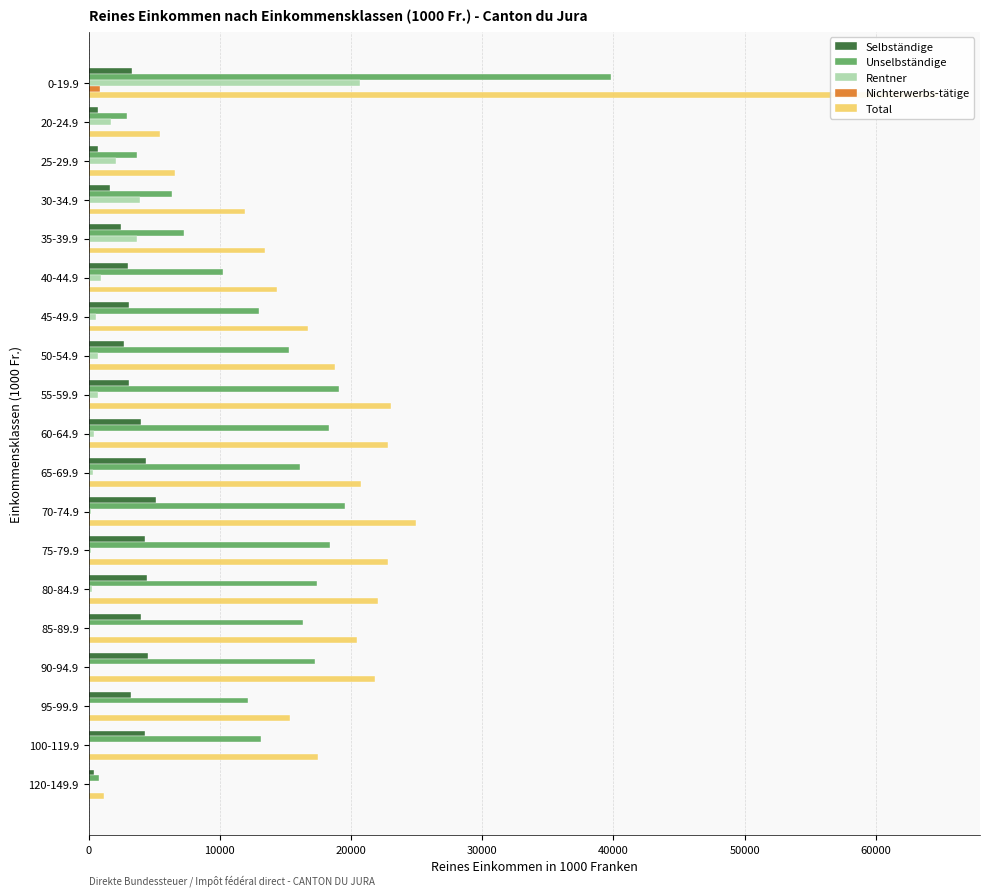

At 85-89.9, list the series in order from largest to smallest.

Total, Unselbständige, Selbständige, Rentner, Nichterwerbs-tätige